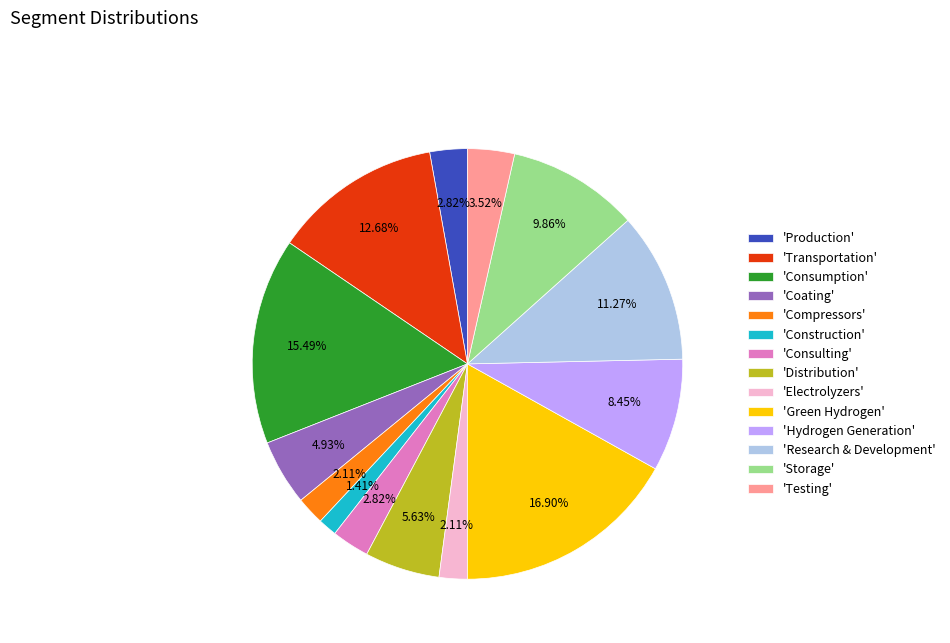

What is the ratio of the value at 'Production' to the value at 'Distribution'?

0.5